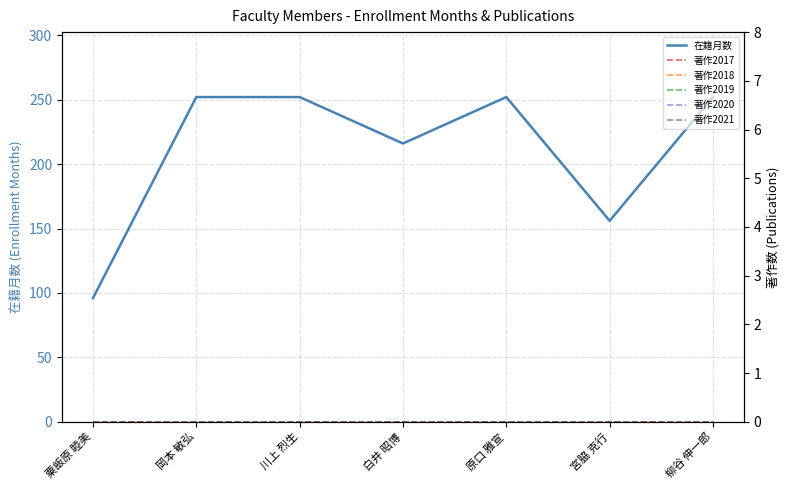

Which series has the largest range (max minus min)?

在籍月数